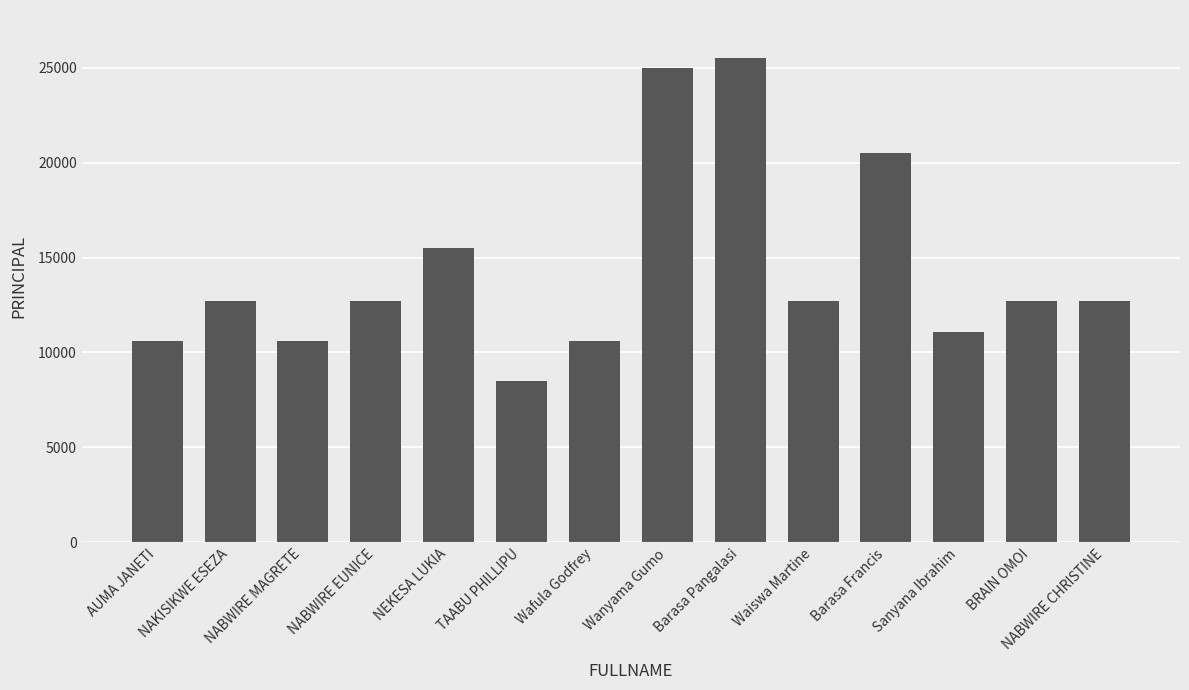

Is it true that the value at Wafula Godfrey is 10600?

True